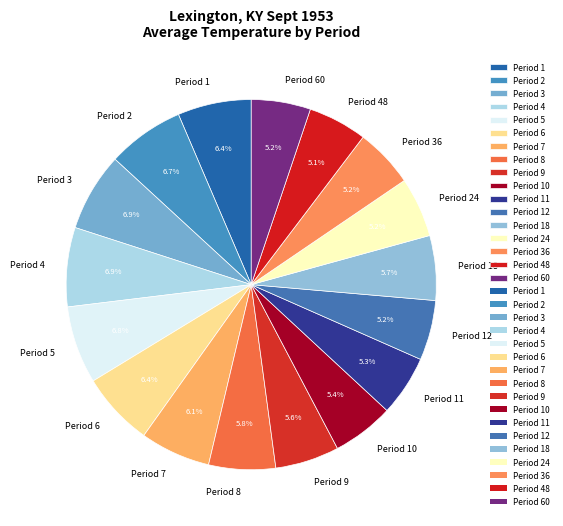

How many segments does this pie chart have?

17